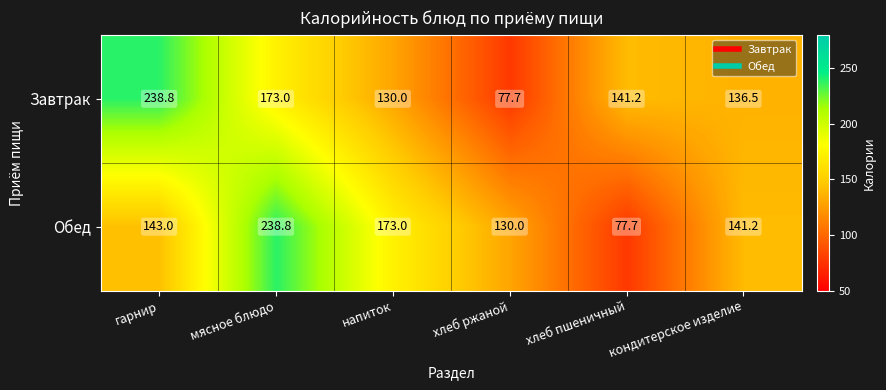

How many series are shown in this chart?

2